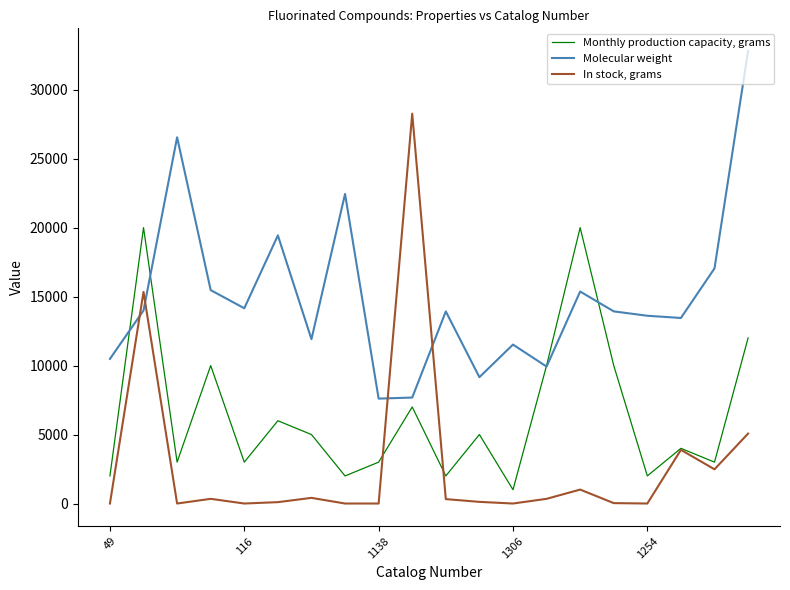

What is the maximum value shown in the chart?

32804.8